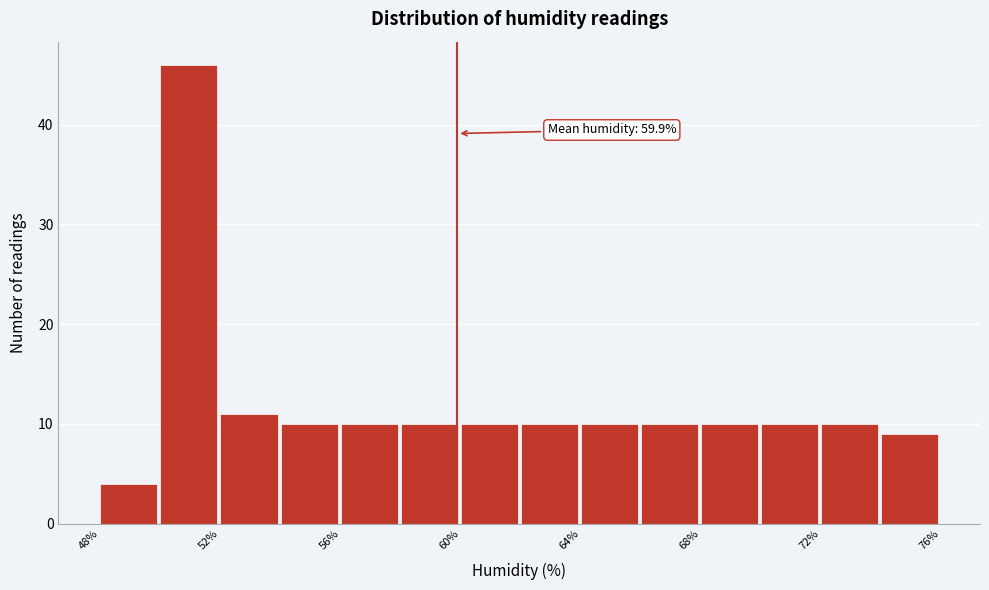

Over which range of the x-axis is the bar tallest?

50 to 52